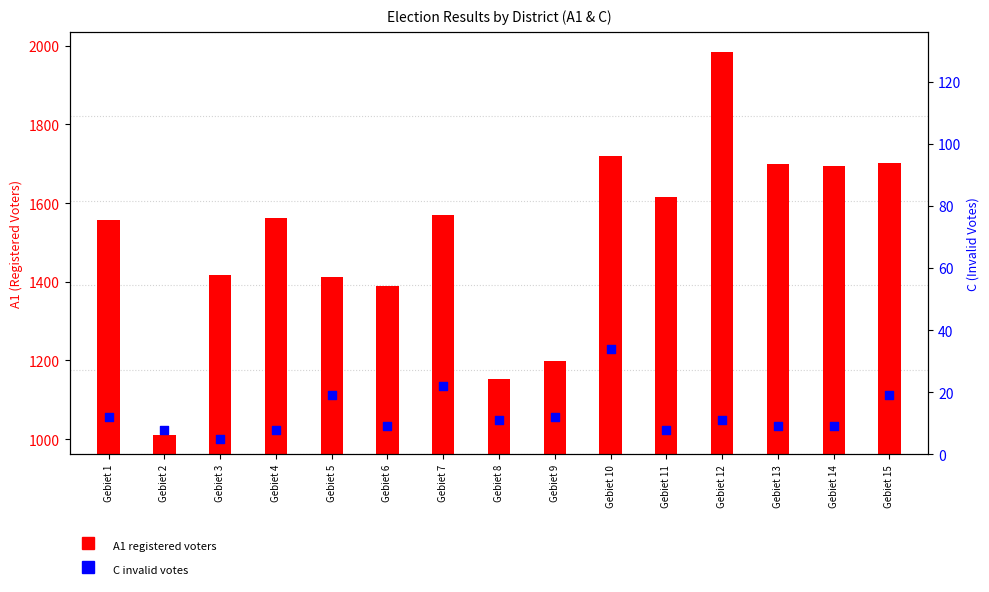

At which category is the sum across all series the highest?

Gebiet 12